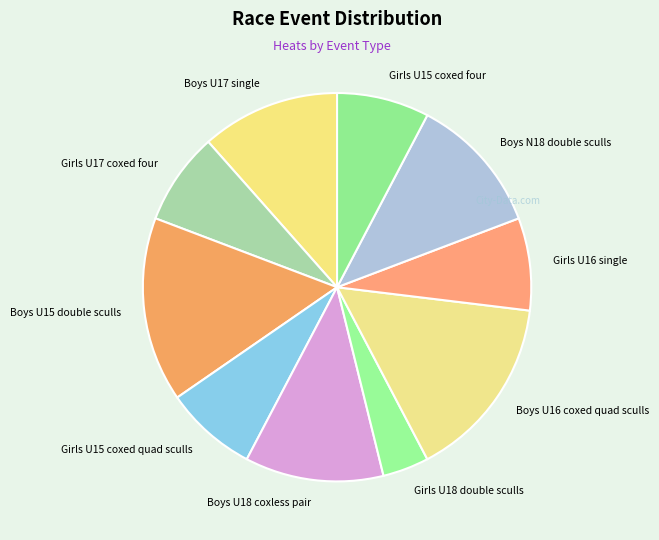

Which category has the smallest portion of the pie?

Girls U18 double sculls